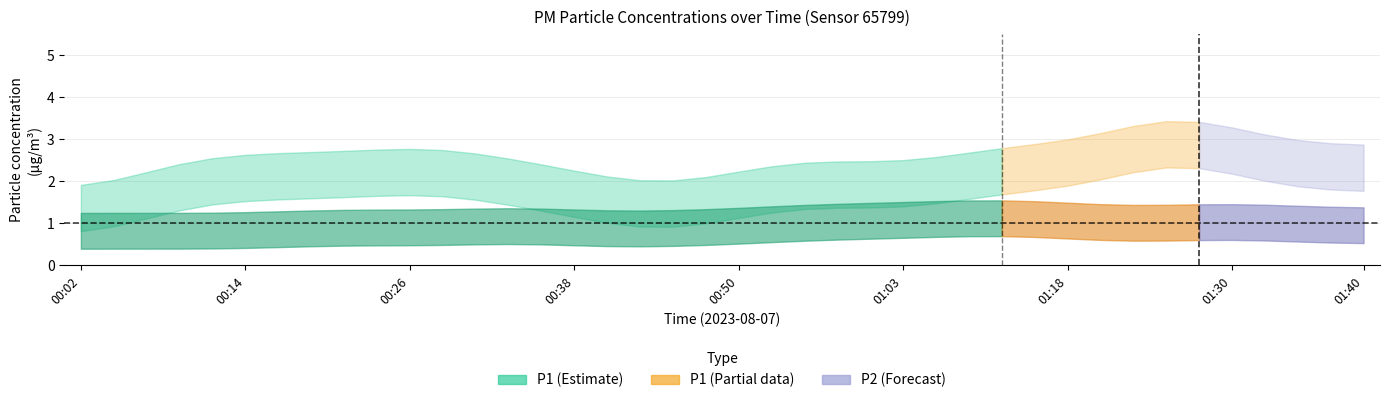

Is the value of P2 at 01:05 greater than the value of P1 at 01:28?

No